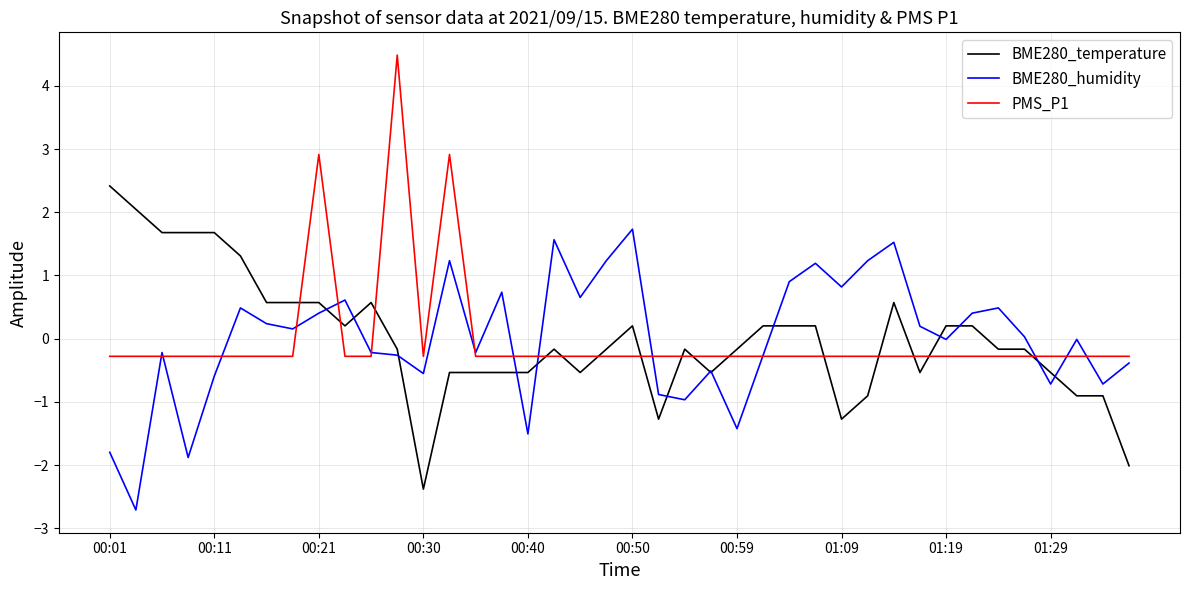

What is the maximum value shown in the chart?

4.5